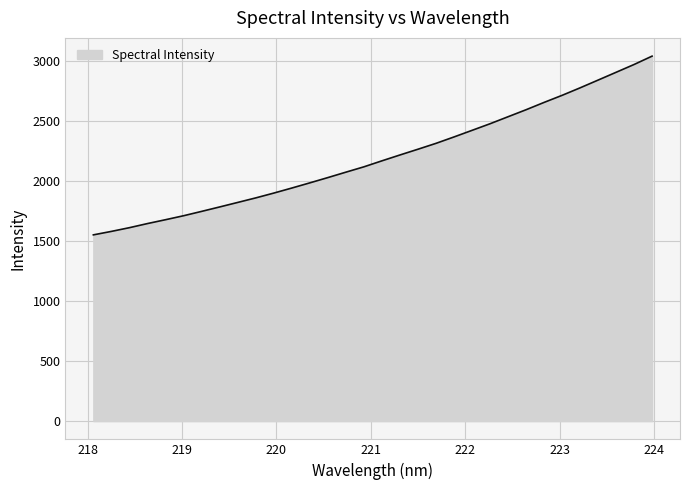

What is the difference between the maximum and minimum values?

1490.9